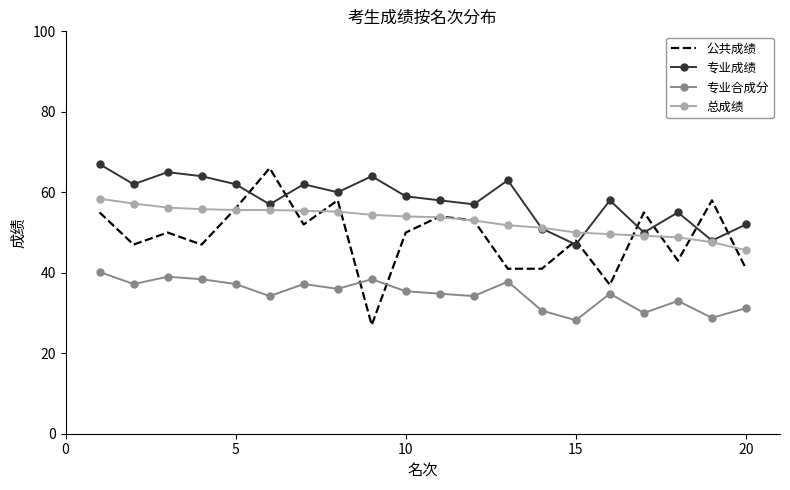

How many times do 专业成绩 and 公共成绩 cross each other?

8